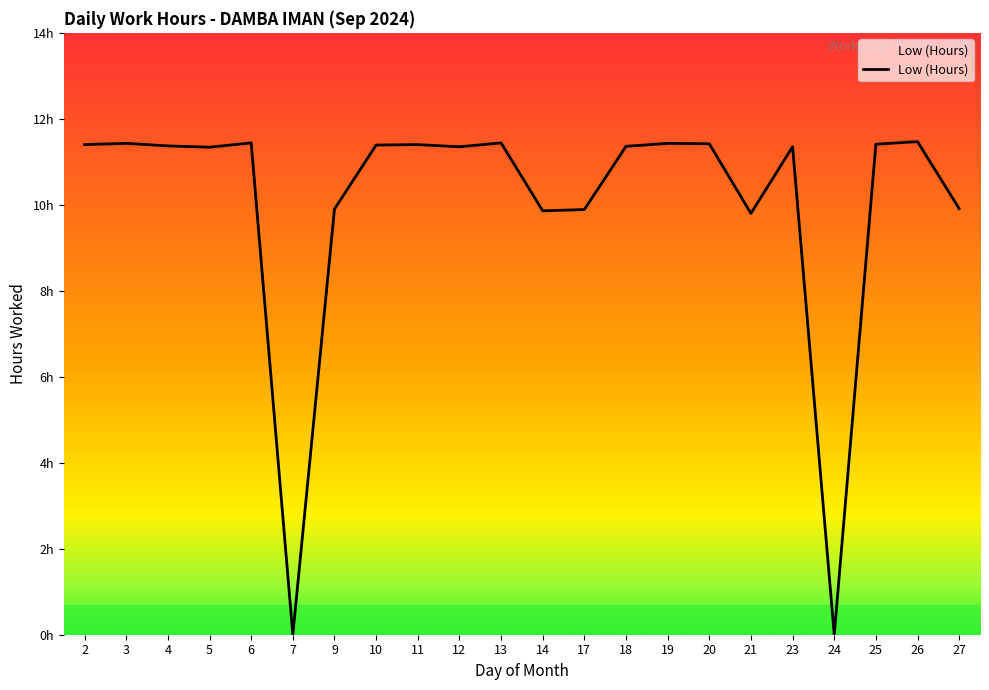

What is the difference between the maximum and minimum values?

11.5